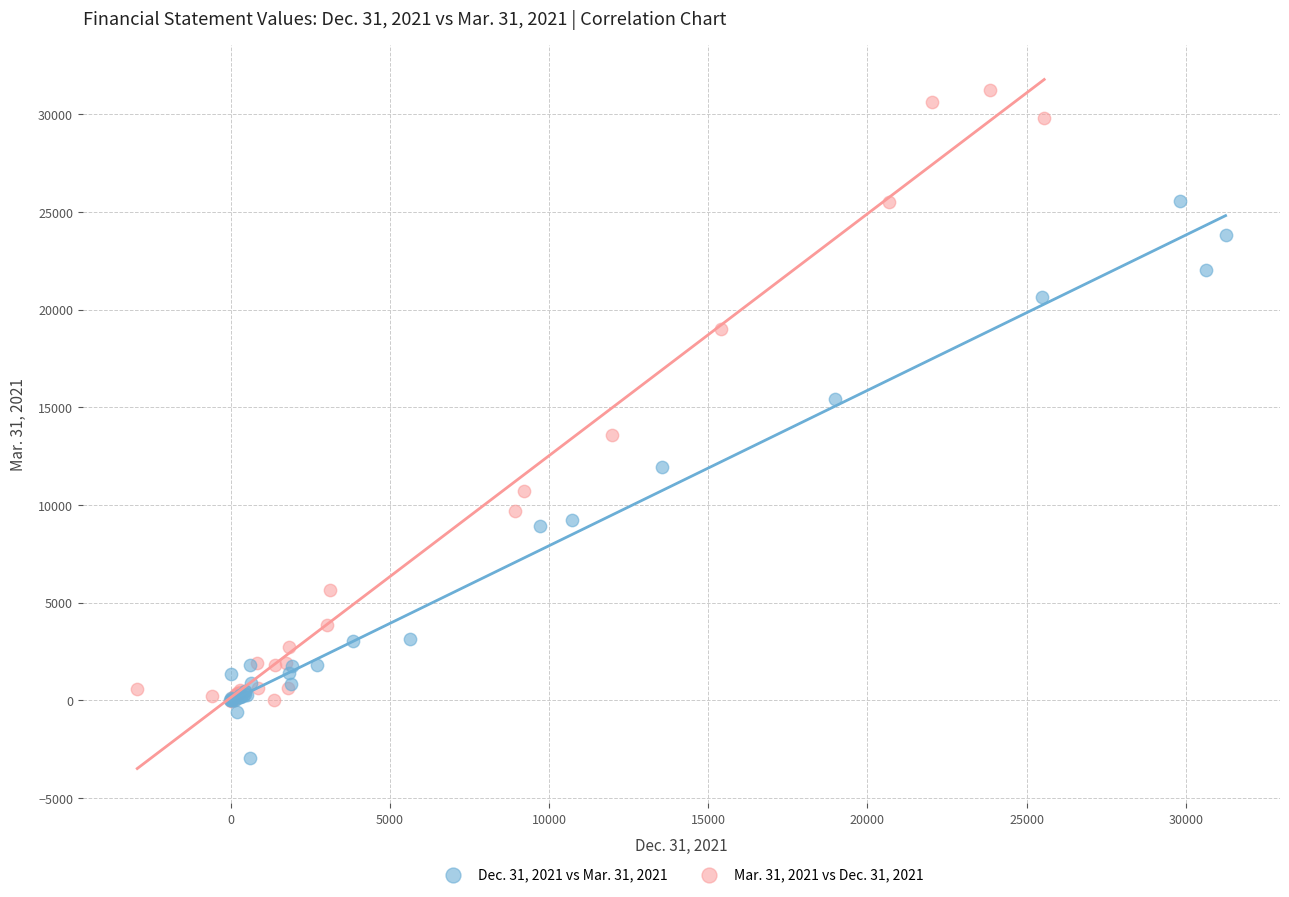

Which series contains the lowest Y value?

Dec. 31, 2021 vs Mar. 31, 2021